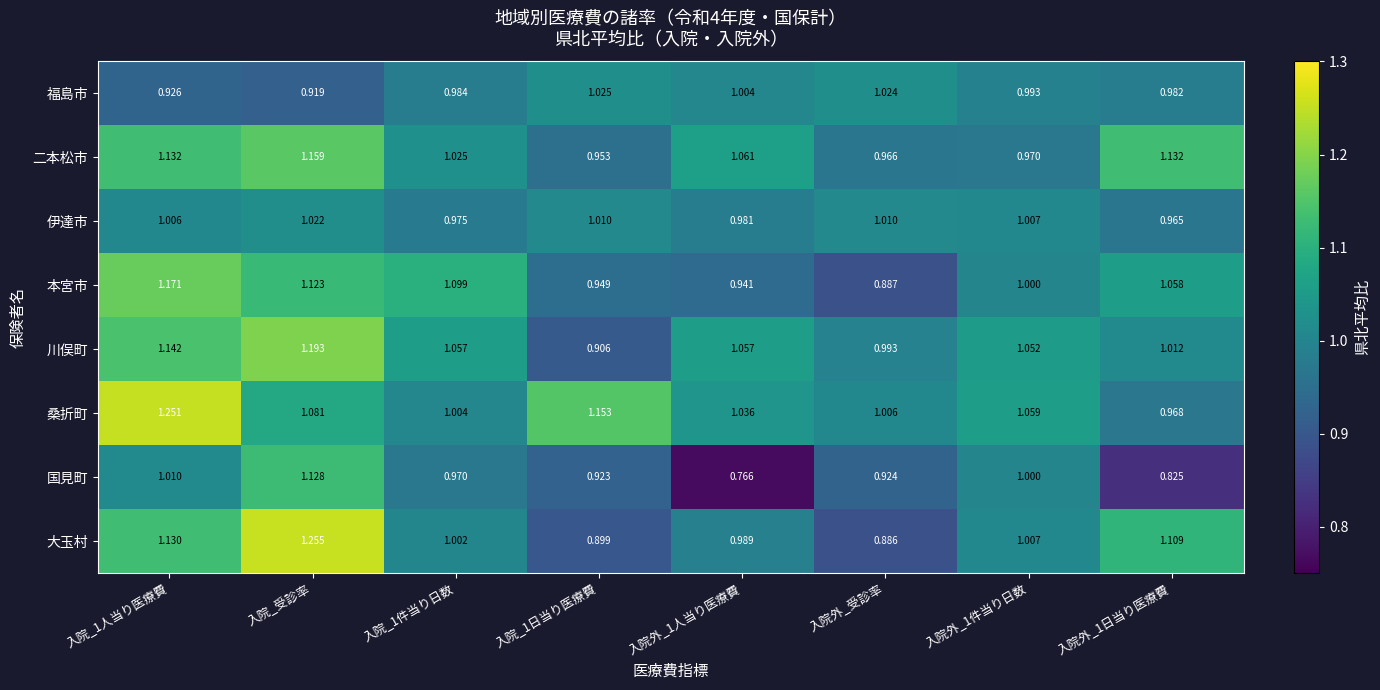

At how many categories does at least one series exceed 1?

8